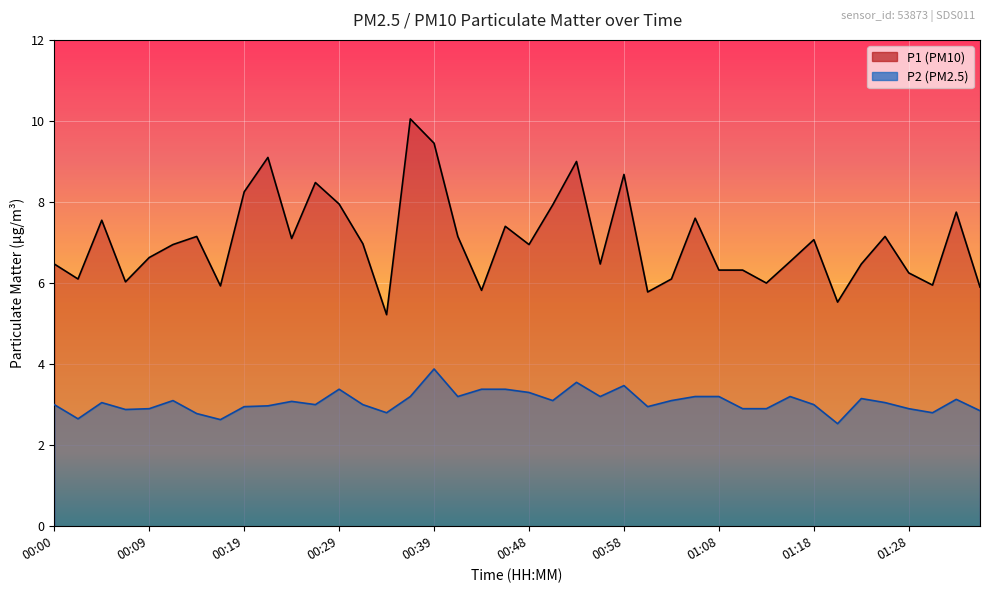

What position from the right is 01:21?

7